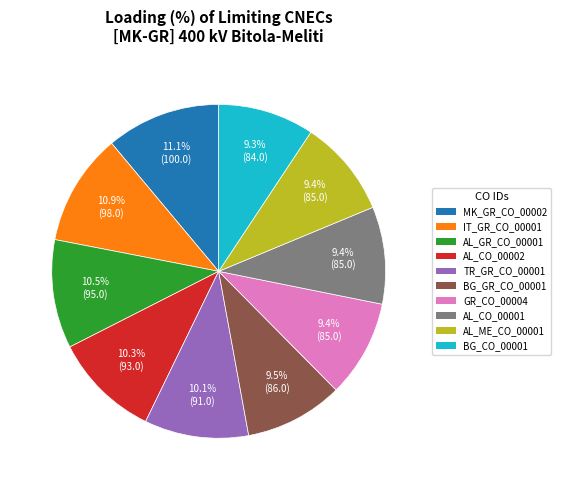

The AL_CO_00001 slice represents 4% of the pie. True or false?

False